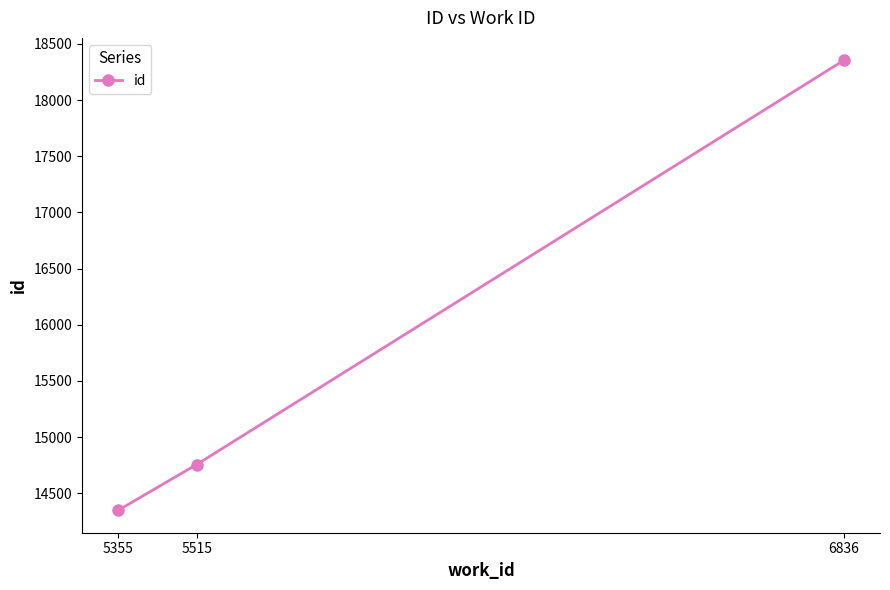

Rank the categories by value from lowest to highest.

5355, 5515, 6836